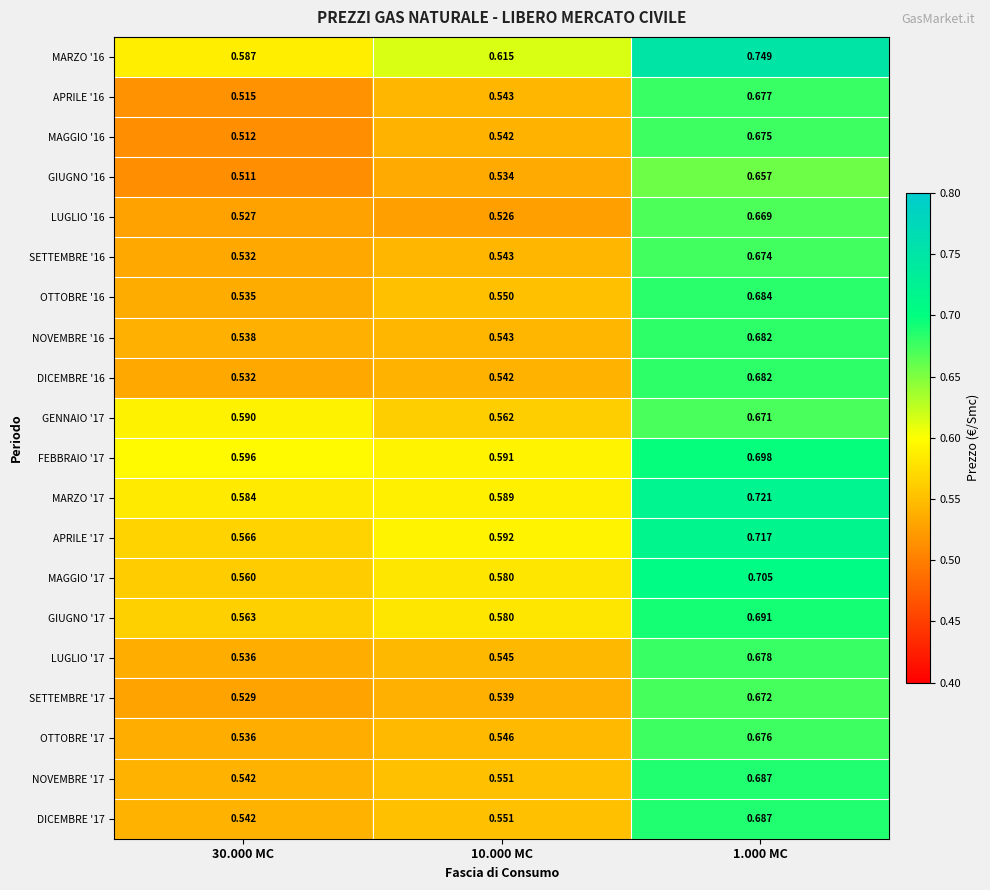

Is the value of LUGLIO '16 at 30.000 MC greater than the value of APRILE '16 at 1.000 MC?

No